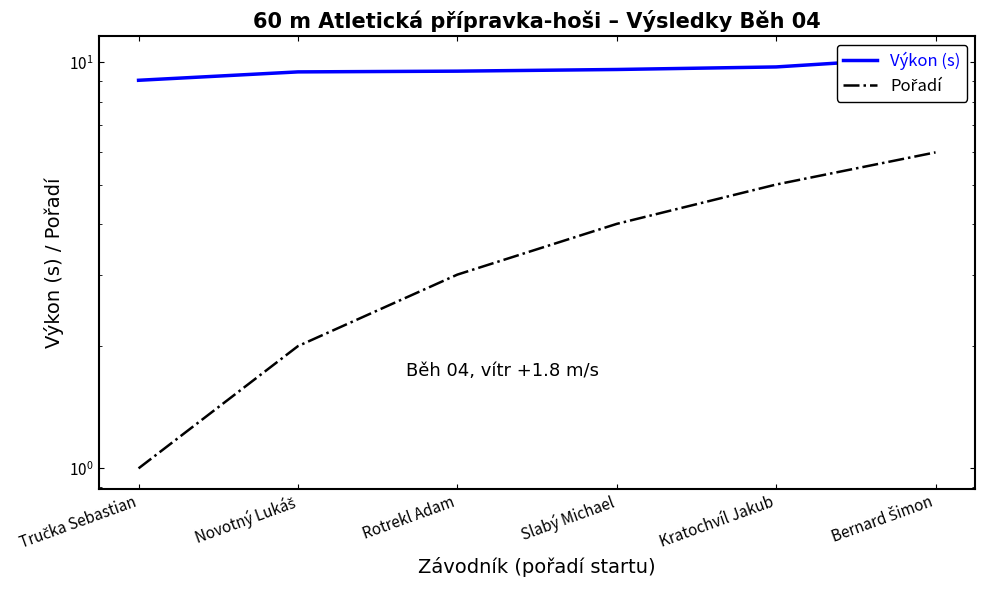

What is the difference between the maximum and minimum values in the Pořadí series?

5.0